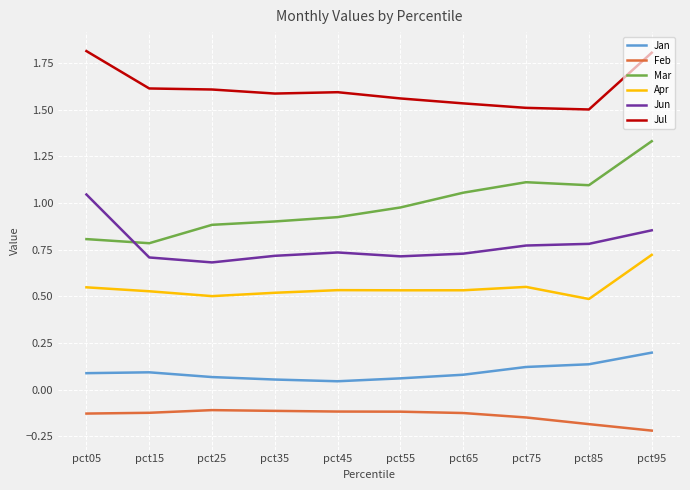

True or false: Jun and Jan cross at least once.

False